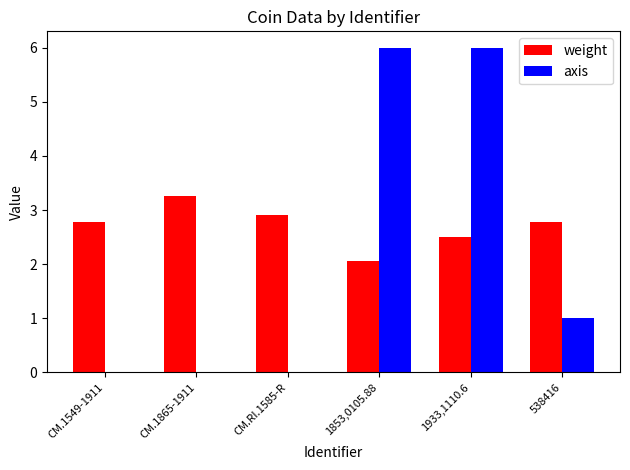

What is the highest value of the axis series?

6.0